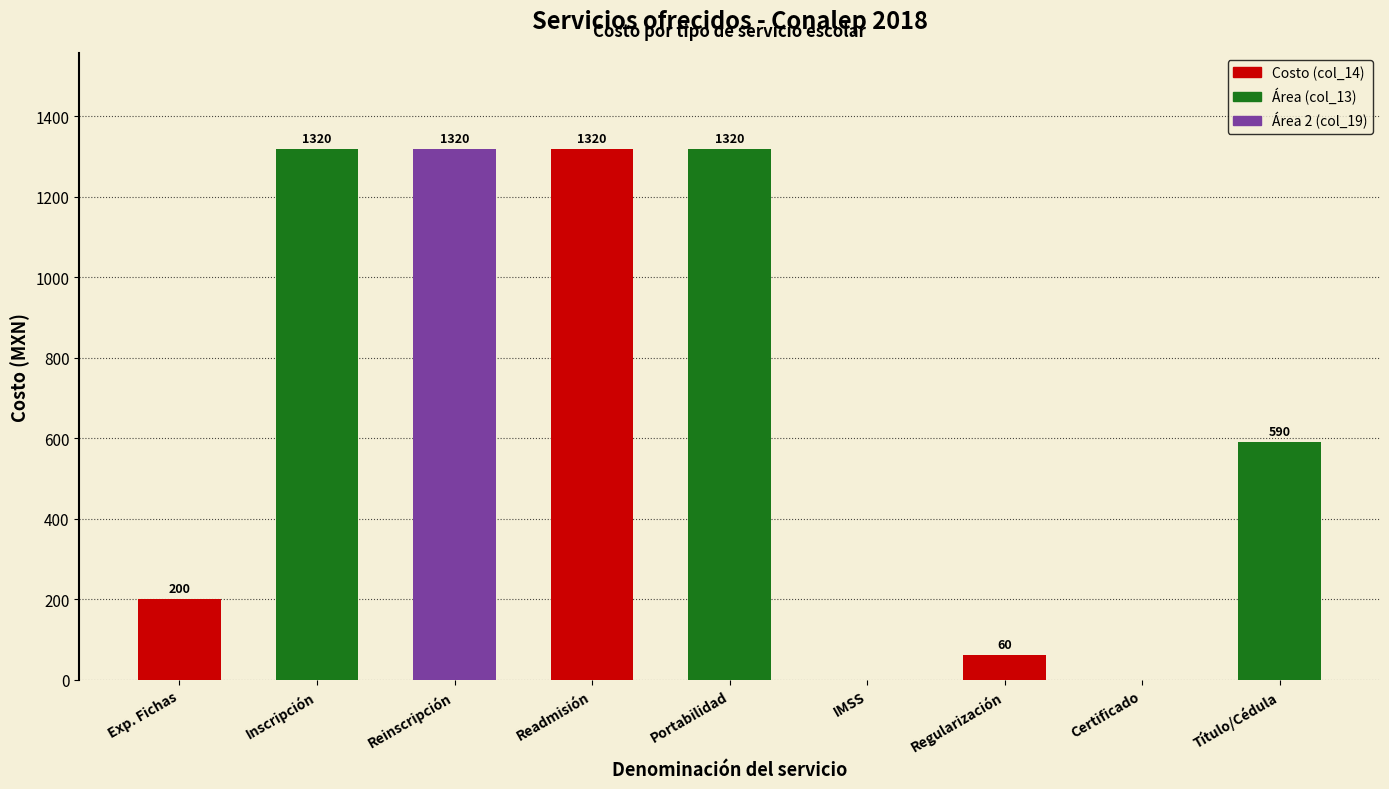

What is the maximum value shown in the chart?

1320